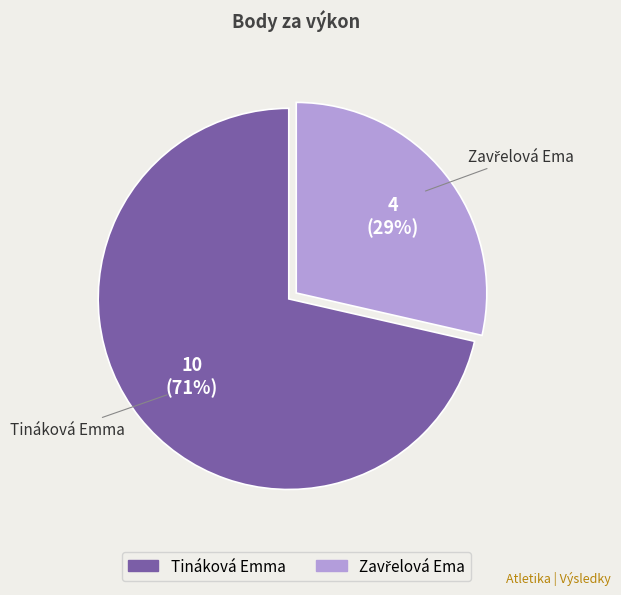

The Tináková Emma slice represents 81% of the pie. True or false?

False